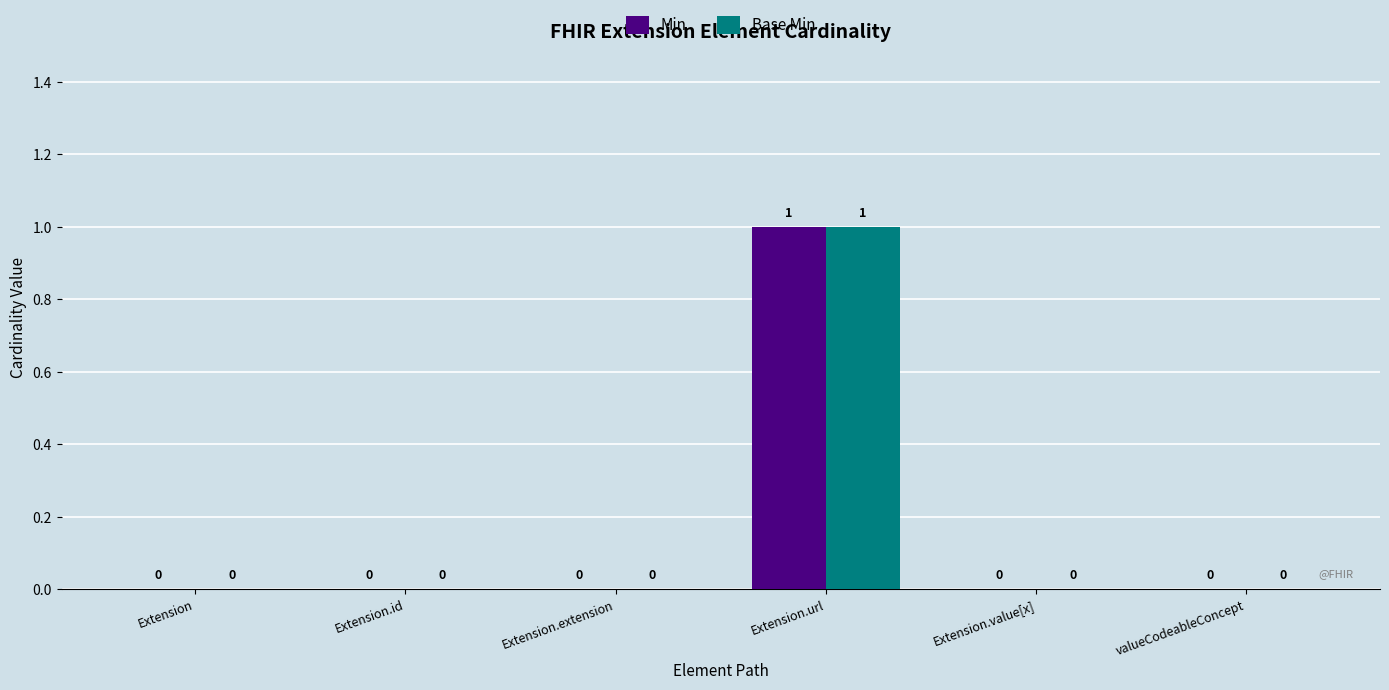

Count the number of data series in this chart.

2